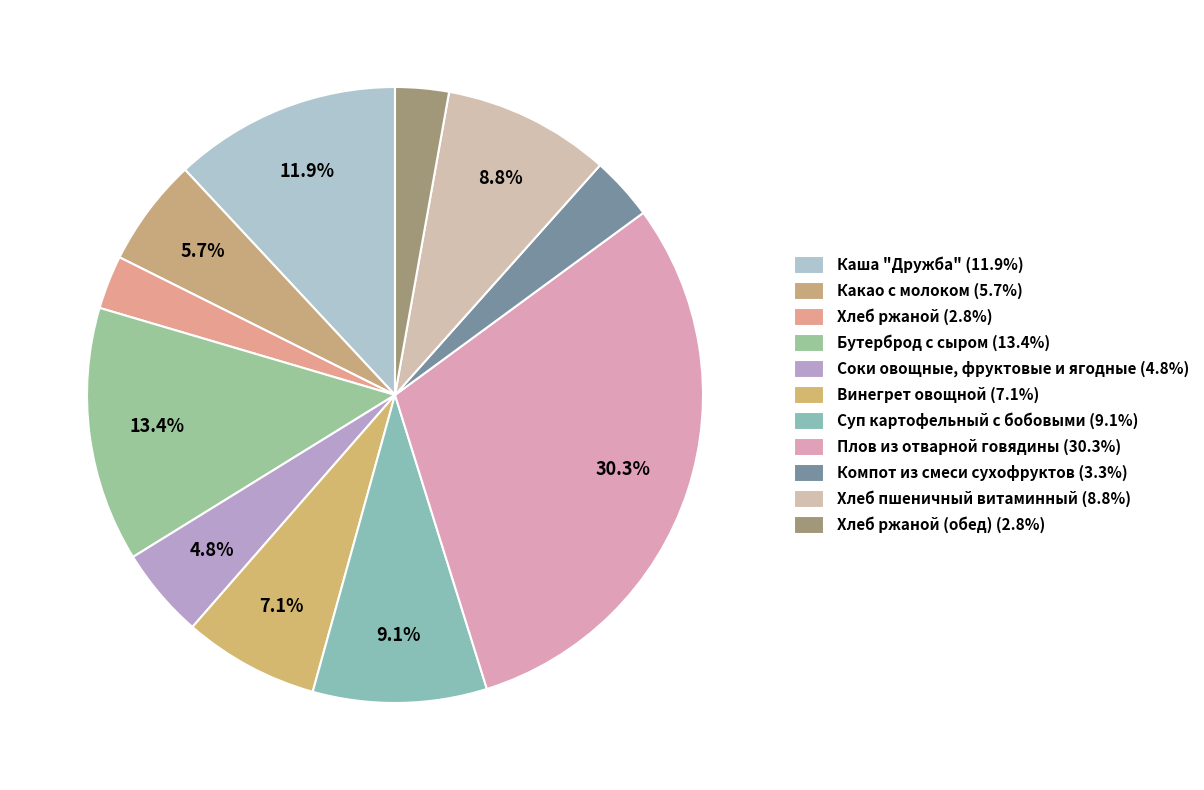

Count the number of slices in the pie.

11